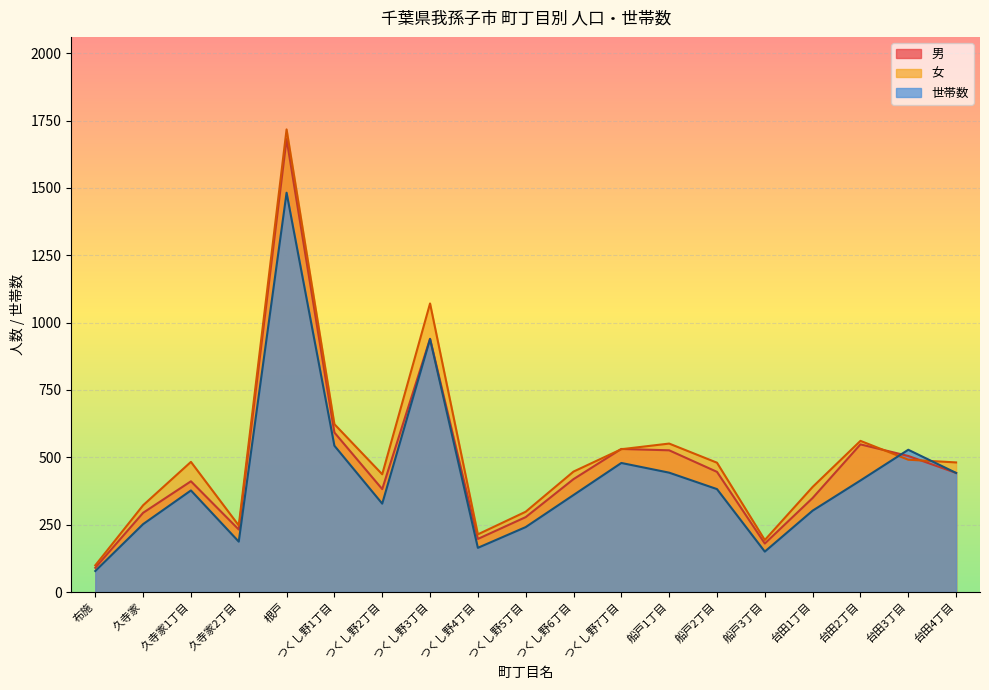

What is the difference between the maximum and minimum values in the 世帯数 series?

1404